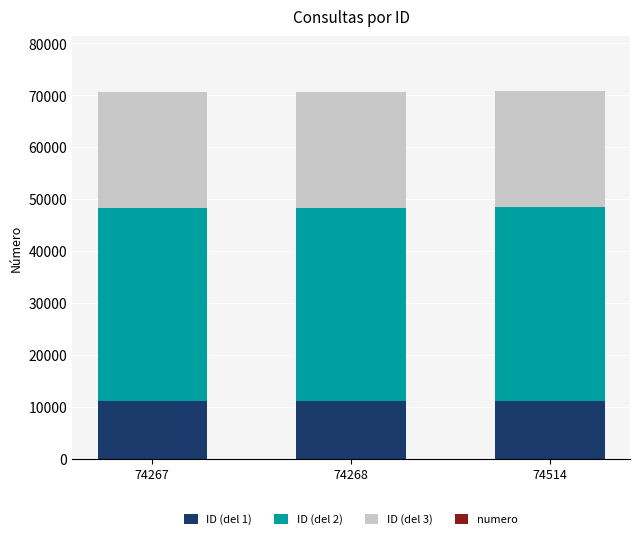

True or false: ID (del 1) has a value of 7249 at 74514.

False